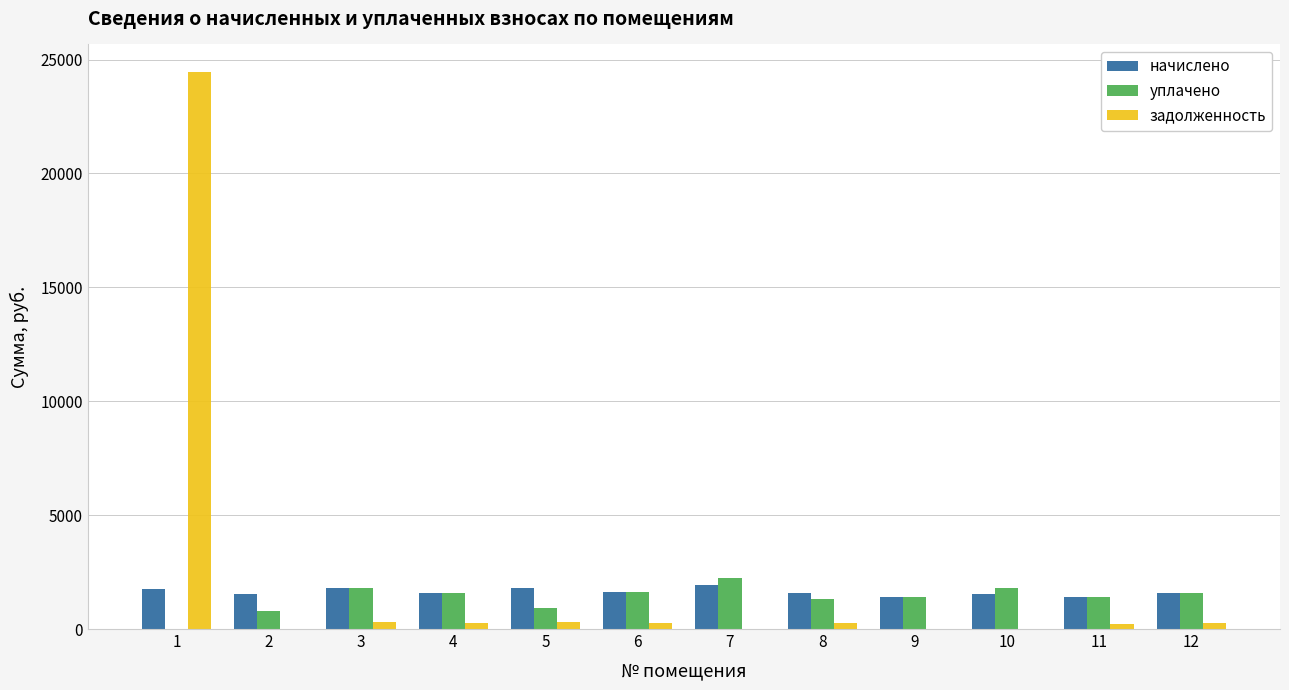

The задолженность series shows 266.8 at 12. True or false?

True